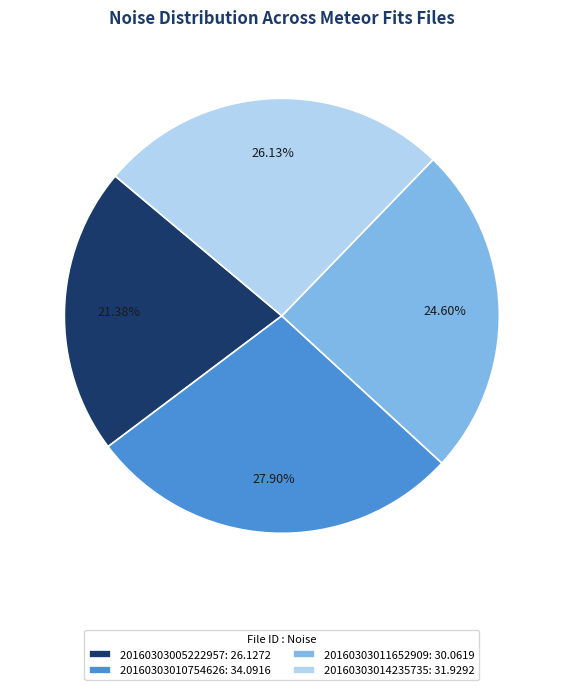

Which slice is the largest?

20160303010754626